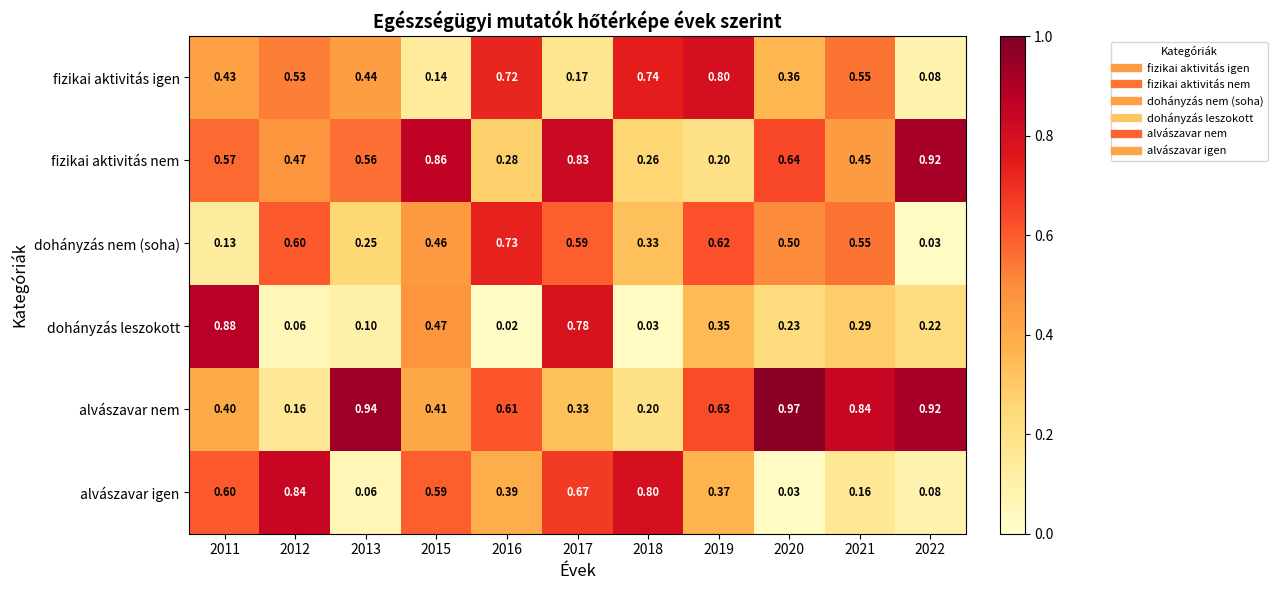

Which series changed the most between 2011 and 2013?

dohányzás leszokott